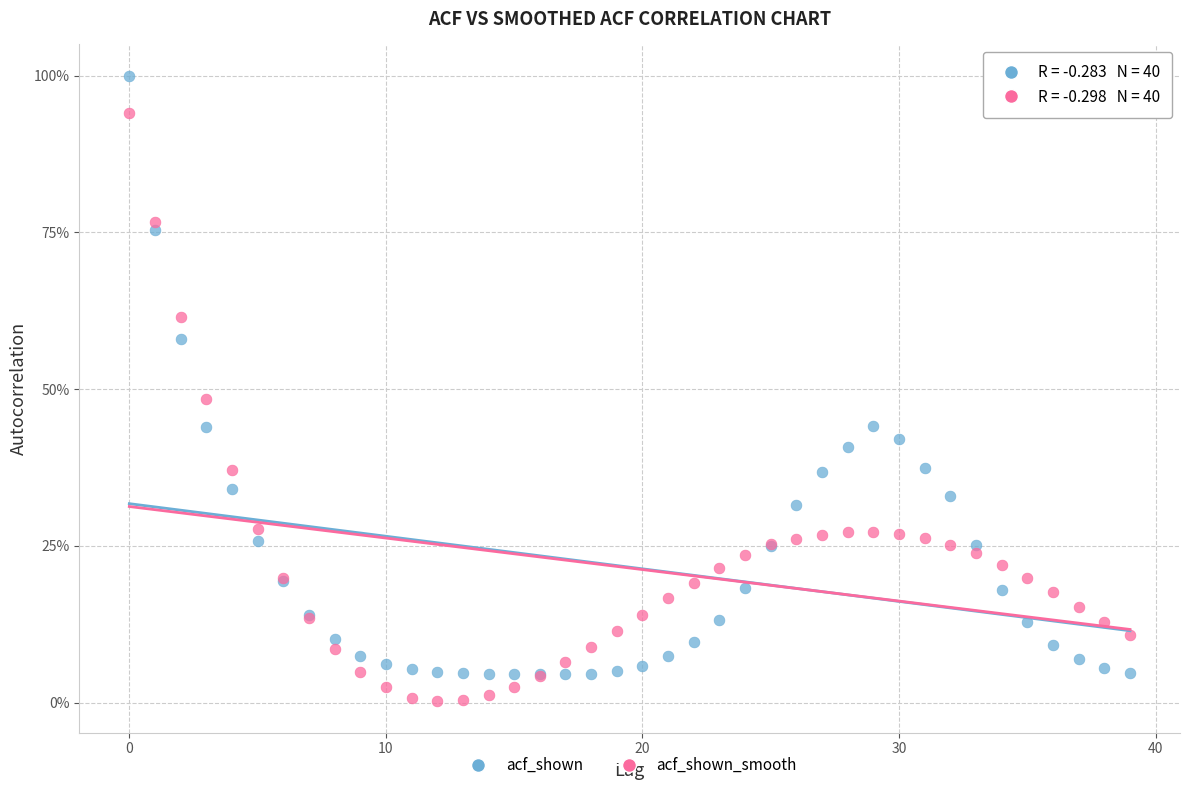

Which series has the widest spread of Y values?

acf_shown